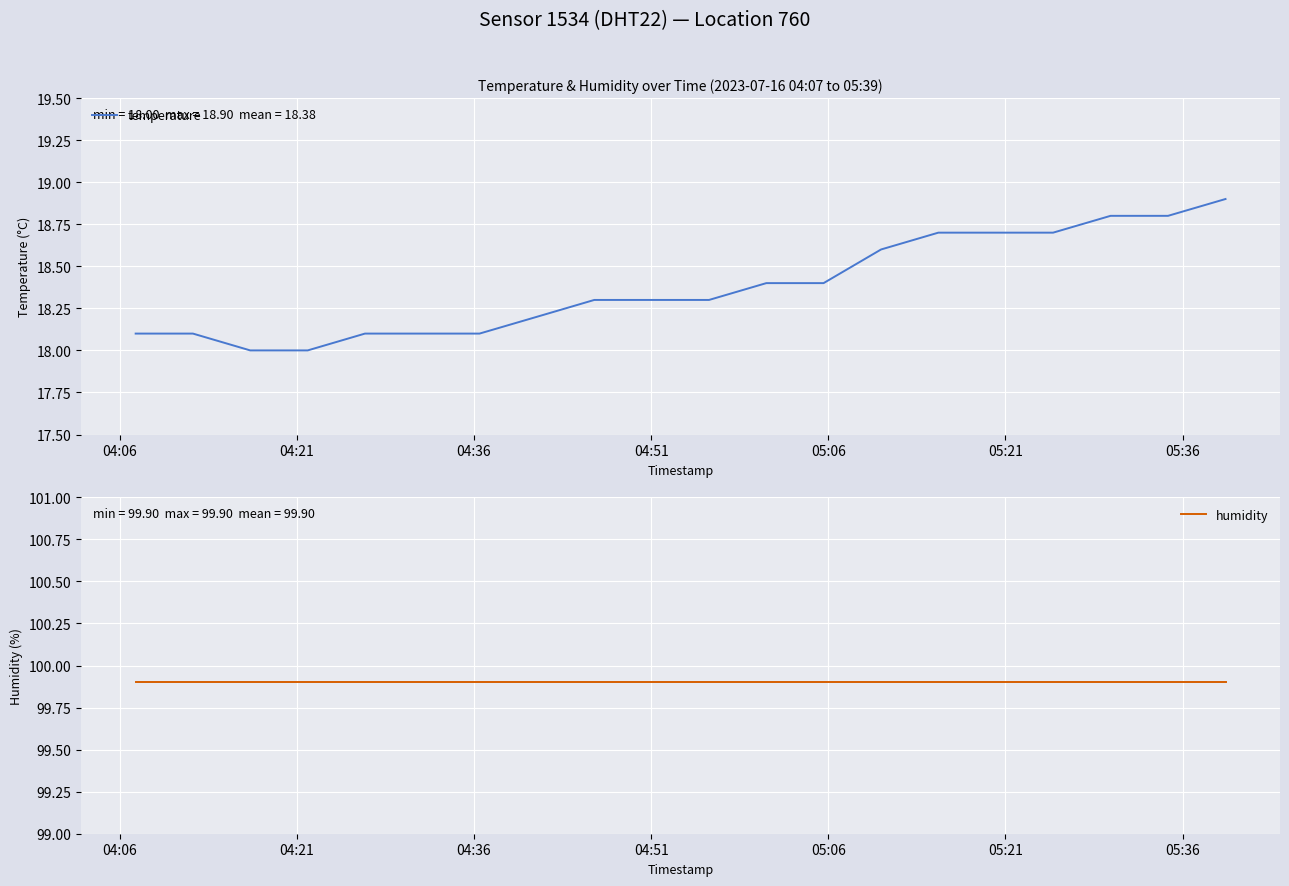

True or false: humidity and temperature intersect in this chart.

False